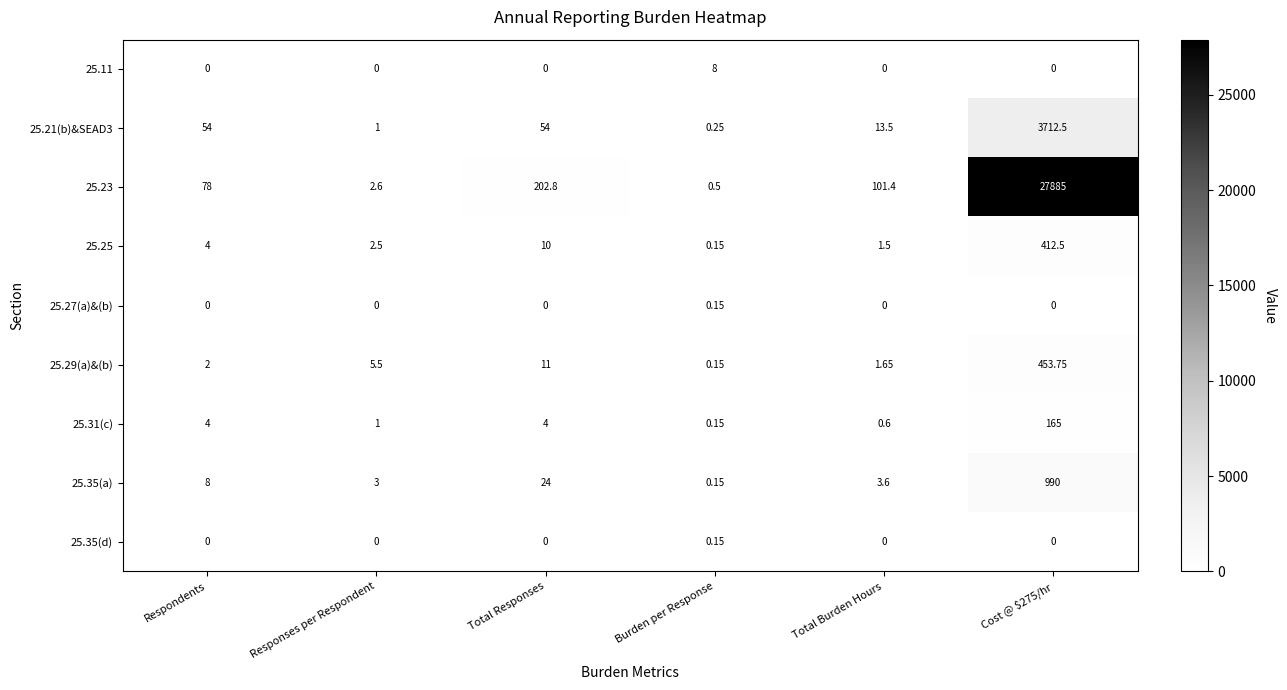

Reading left to right, list all the values displayed in this chart.

25.11: Respondents=0.0	Responses per Respondent=0.0	Total Responses=0.0	Burden per Response=8.0	Total Burden Hours=0.0	Cost @ $275/hr=0.0
25.21(b)&SEAD3: Respondents=54.0	Responses per Respondent=1.0	Total Responses=54.0	Burden per Response=0.2	Total Burden Hours=13.5	Cost @ $275/hr=3712.5
25.23: Respondents=78.0	Responses per Respondent=2.6	Total Responses=202.8	Burden per Response=0.5	Total Burden Hours=101.4	Cost @ $275/hr=27885.0
25.25: Respondents=4.0	Responses per Respondent=2.5	Total Responses=10.0	Burden per Response=0.1	Total Burden Hours=1.5	Cost @ $275/hr=412.5
25.27(a)&(b): Respondents=0.0	Responses per Respondent=0.0	Total Responses=0.0	Burden per Response=0.1	Total Burden Hours=0.0	Cost @ $275/hr=0.0
25.29(a)&(b): Respondents=2.0	Responses per Respondent=5.5	Total Responses=11.0	Burden per Response=0.1	Total Burden Hours=1.6	Cost @ $275/hr=453.8
25.31(c): Respondents=4.0	Responses per Respondent=1.0	Total Responses=4.0	Burden per Response=0.1	Total Burden Hours=0.6	Cost @ $275/hr=165.0
25.35(a): Respondents=8.0	Responses per Respondent=3.0	Total Responses=24.0	Burden per Response=0.1	Total Burden Hours=3.6	Cost @ $275/hr=990.0
25.35(d): Respondents=0.0	Responses per Respondent=0.0	Total Responses=0.0	Burden per Response=0.1	Total Burden Hours=0.0	Cost @ $275/hr=0.0